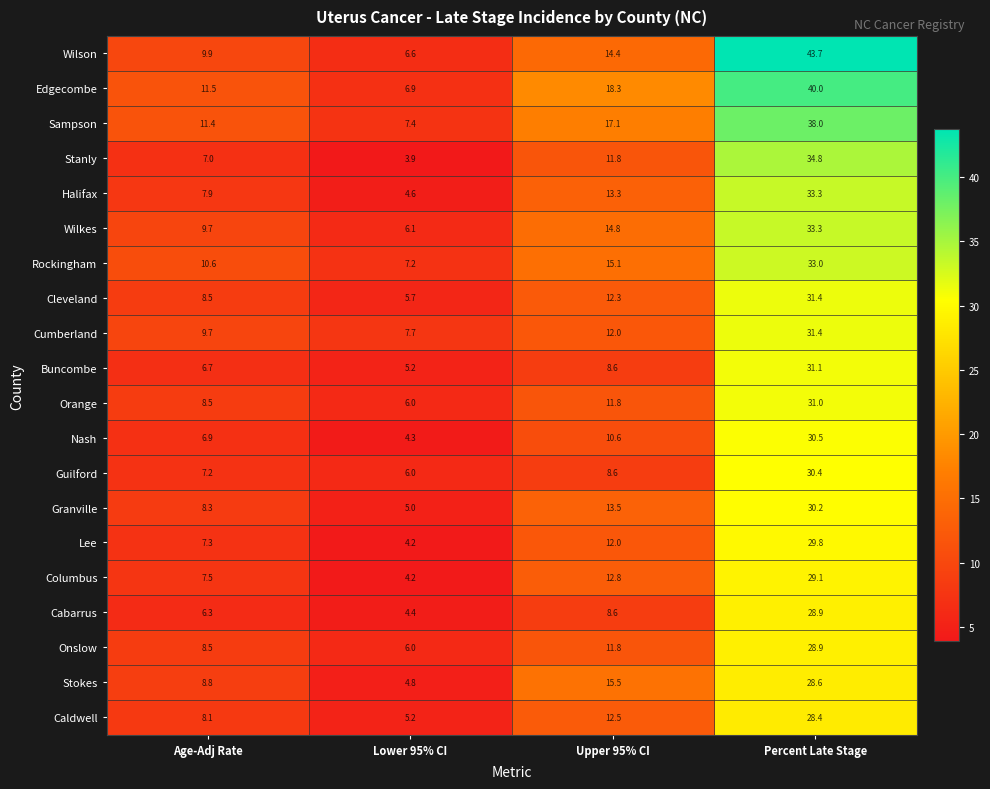

Which series has the widest spread of values?

Wilson